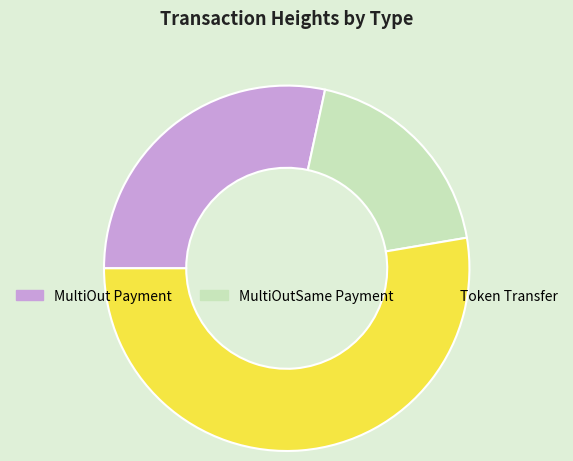

Is there any slice that represents more than half of the pie?

Yes